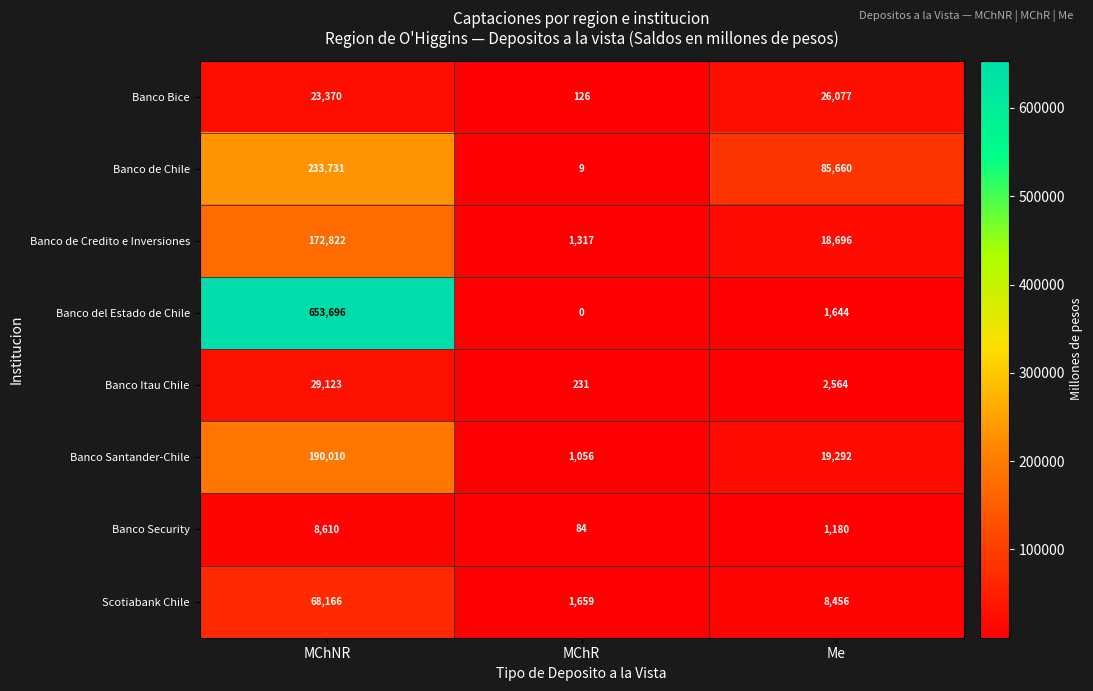

What is the total value across all series at MChR?

4482